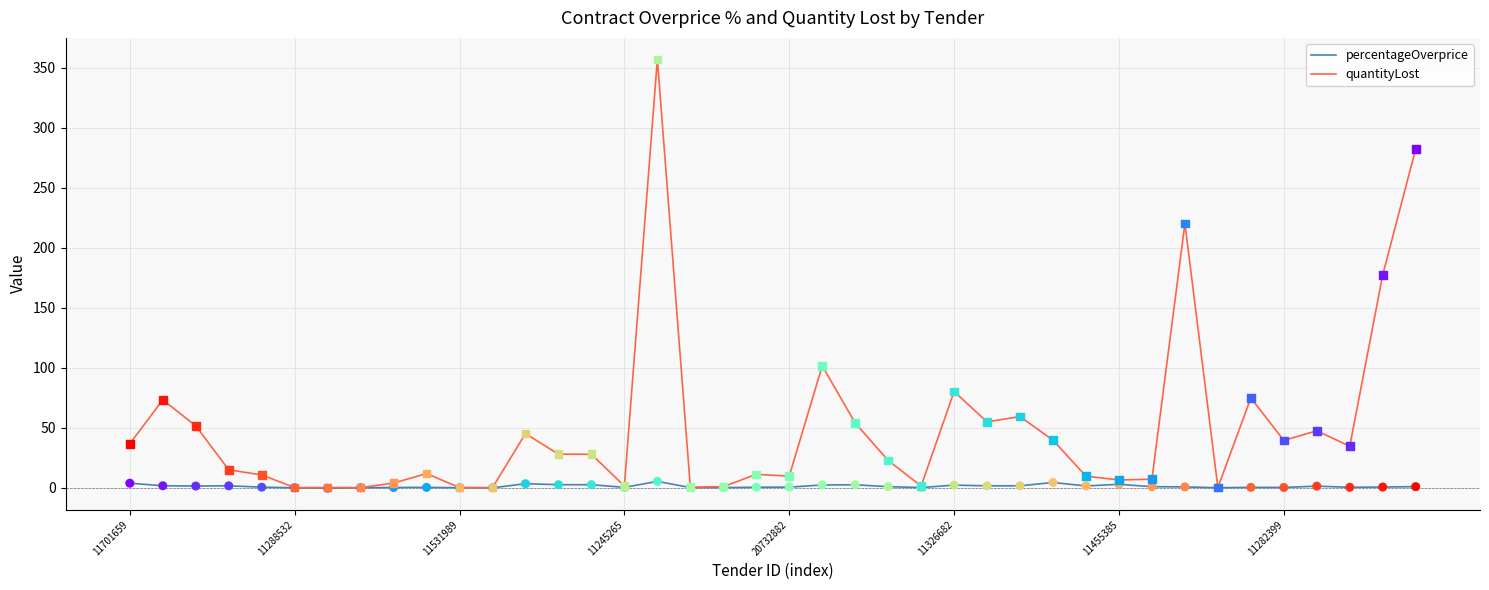

Which series has the largest total across all categories?

quantityLost